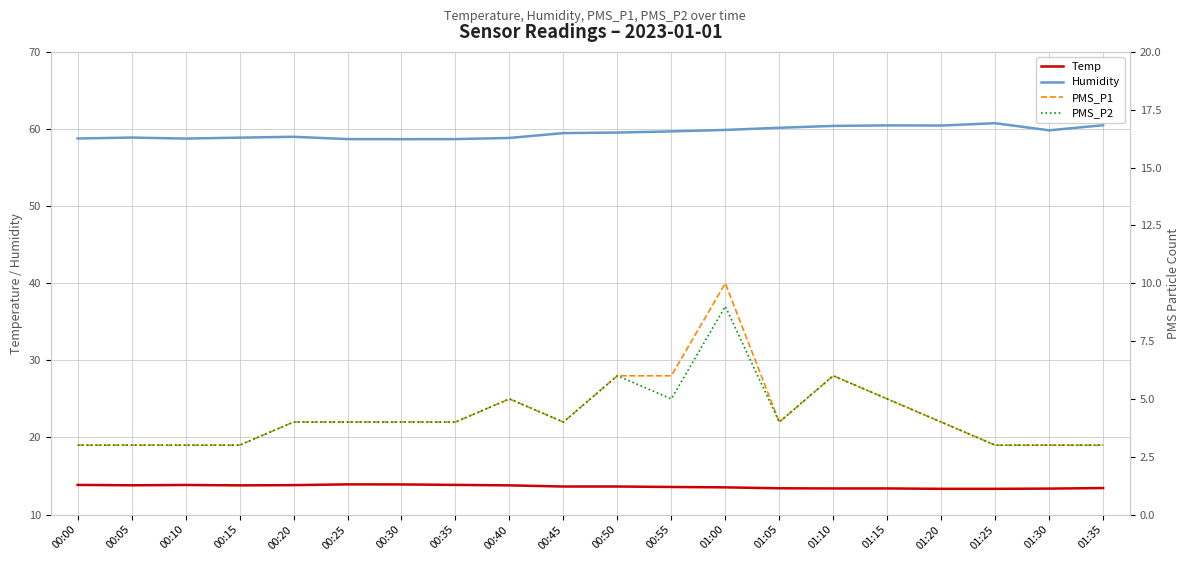

What is the average value of the PMS_P1 series?

4.3